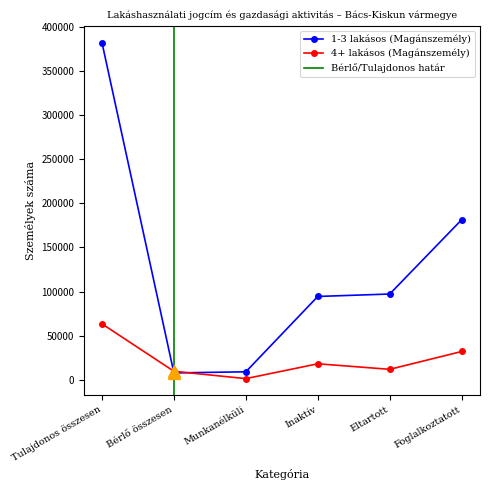

After their last crossing, which series has the higher values: 1-3 lakásos (Magánszemély) or 4+ lakásos (Magánszemély)?

1-3 lakásos (Magánszemély)